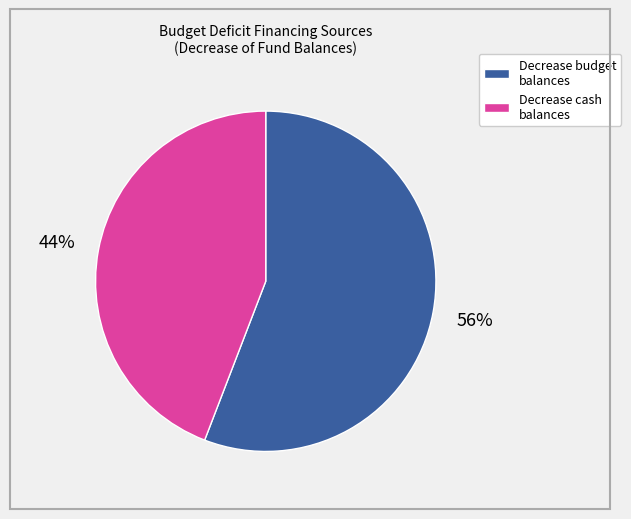

Is there a majority slice in this chart?

Yes